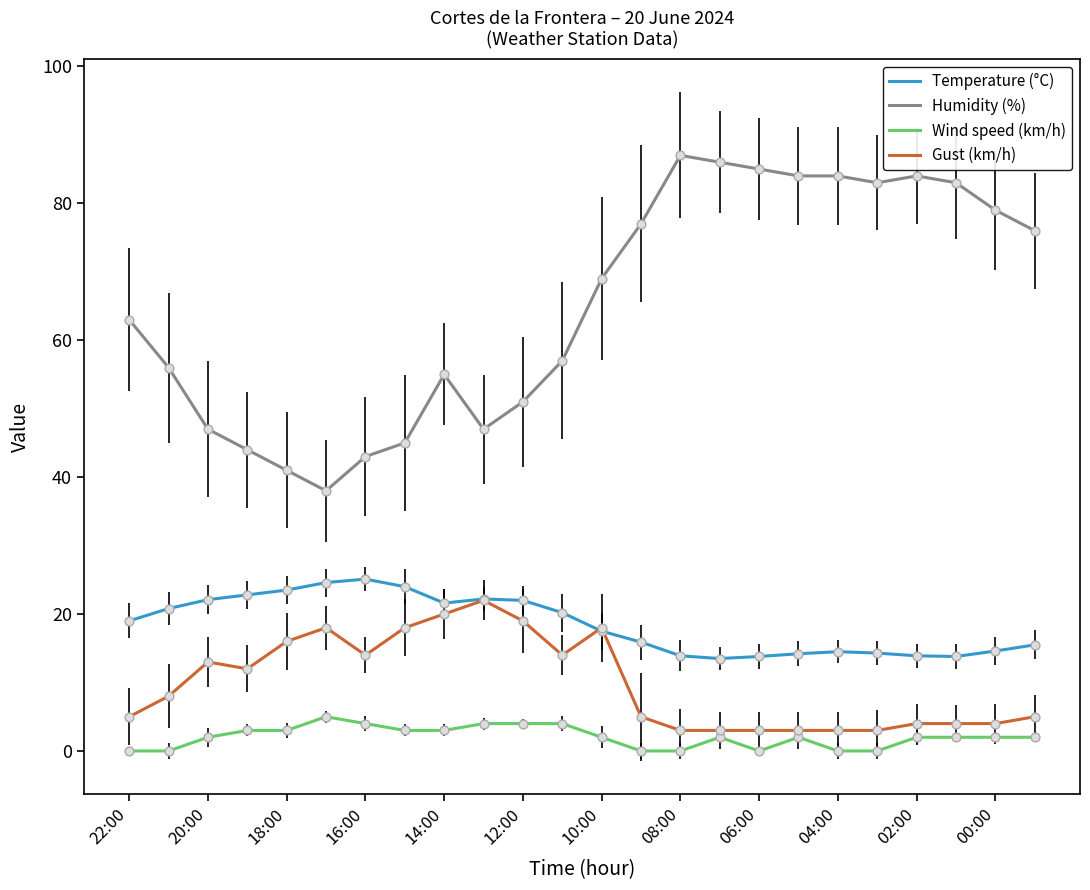

Which series has the largest total across all categories?

Humidity (%)